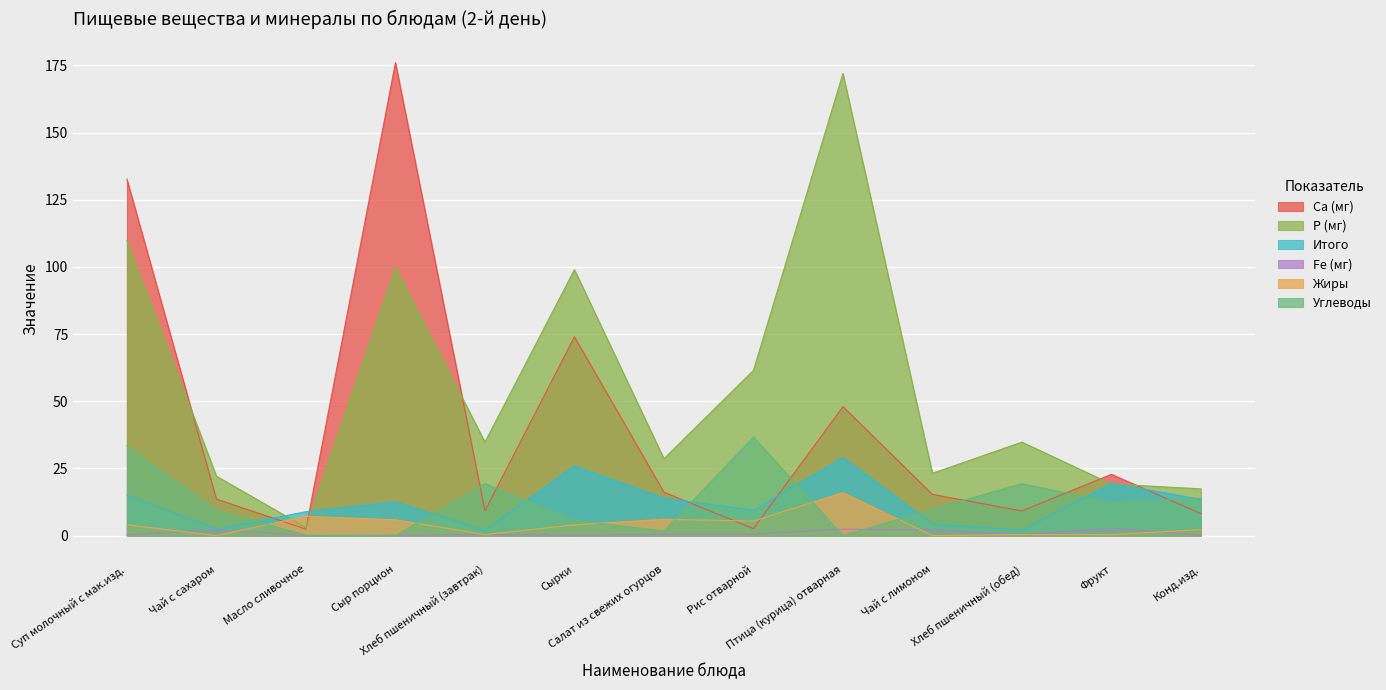

What is the highest value of the Жиры series?

16.0